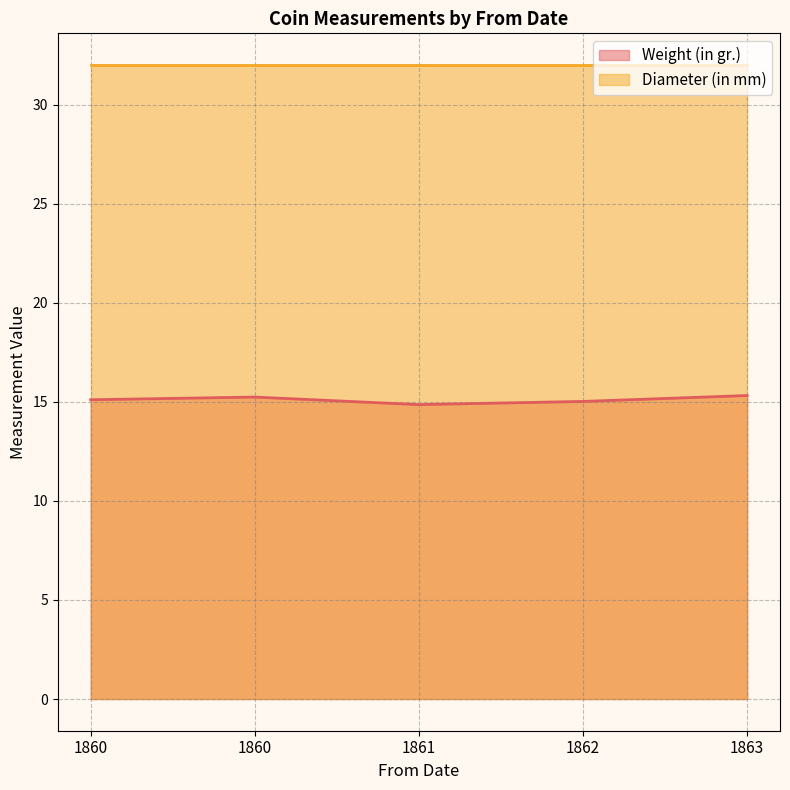

Count the number of data series in this chart.

2